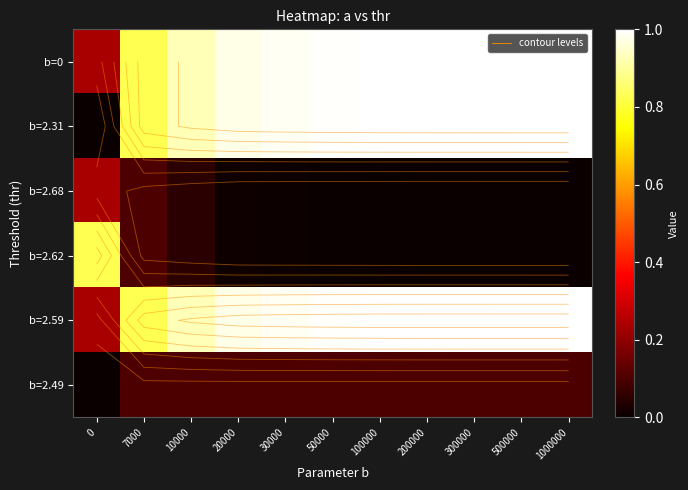

How many values in b=2.31 are above zero?

10